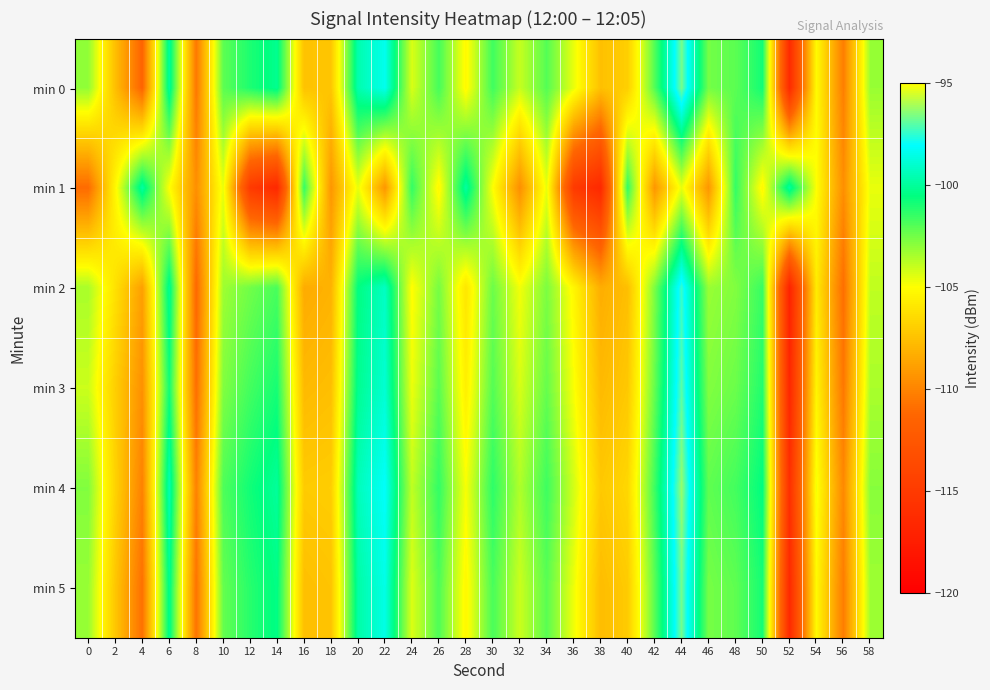

Rank the series by their maximum value, from highest to lowest.

min 4, min 0, min 5, min 3, min 2, min 1